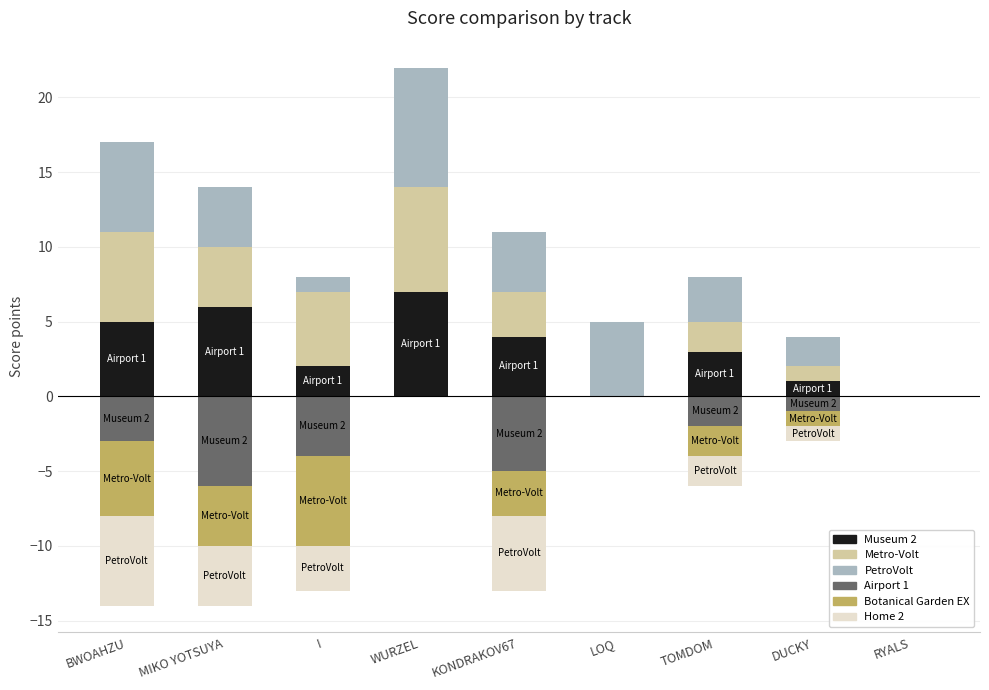

At which category is the sum across all series the highest?

WURZEL